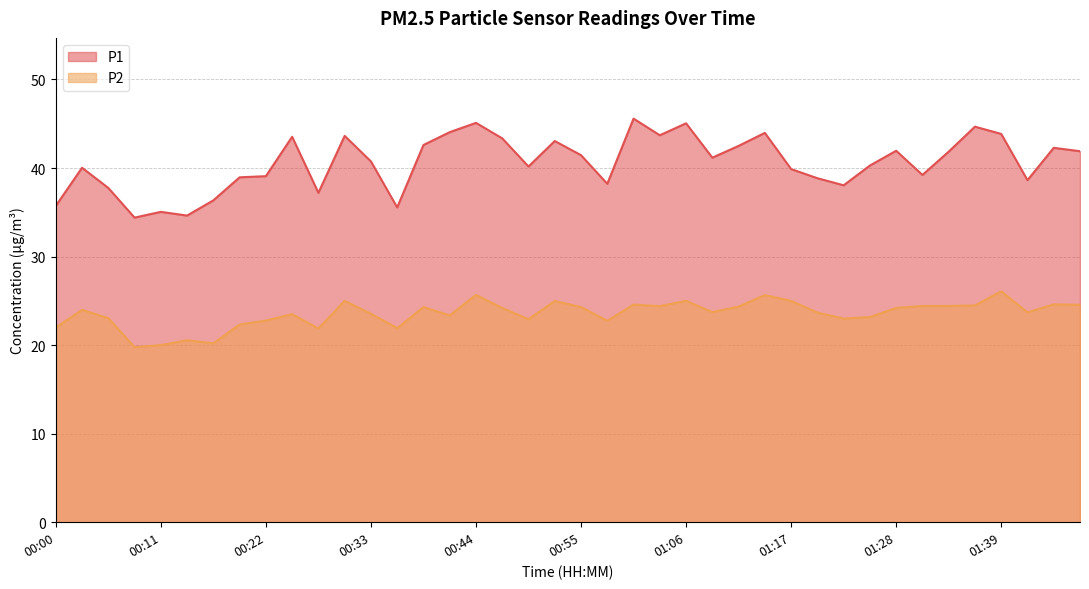

At how many categories does at least one series exceed 30?

40